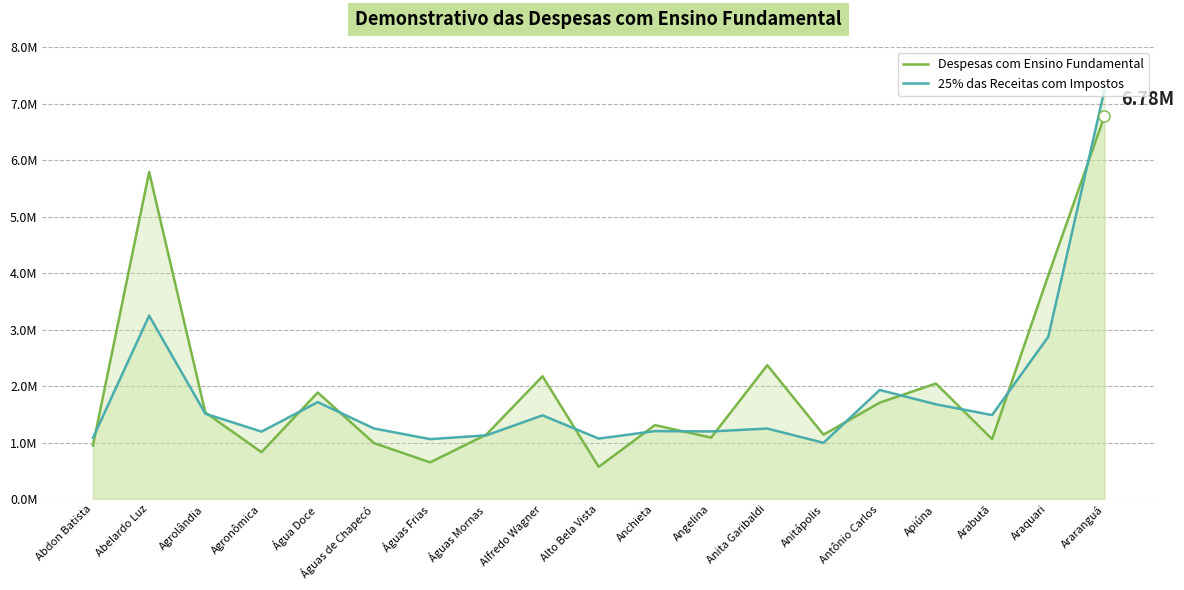

What is the total value across all series at Águas Mornas?

2269744.4